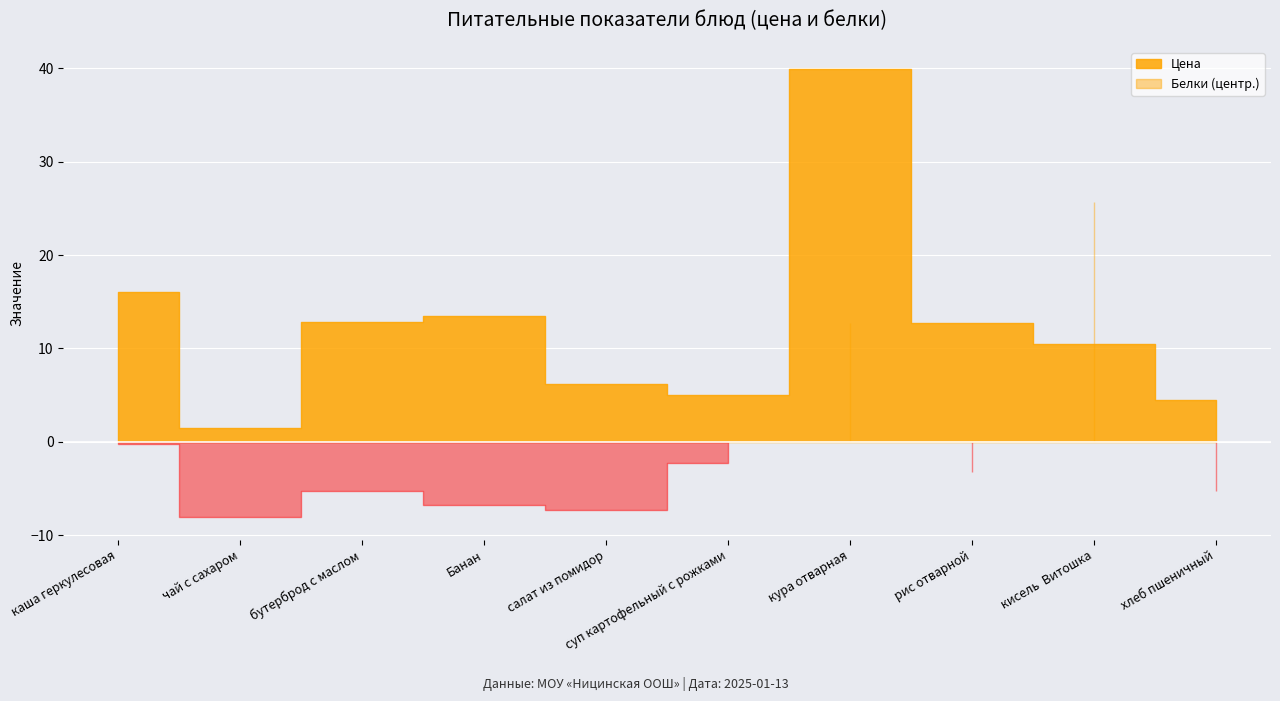

What is the difference between the Белки values at каша геркулесовая and суп картофельный с рожками?

2.0